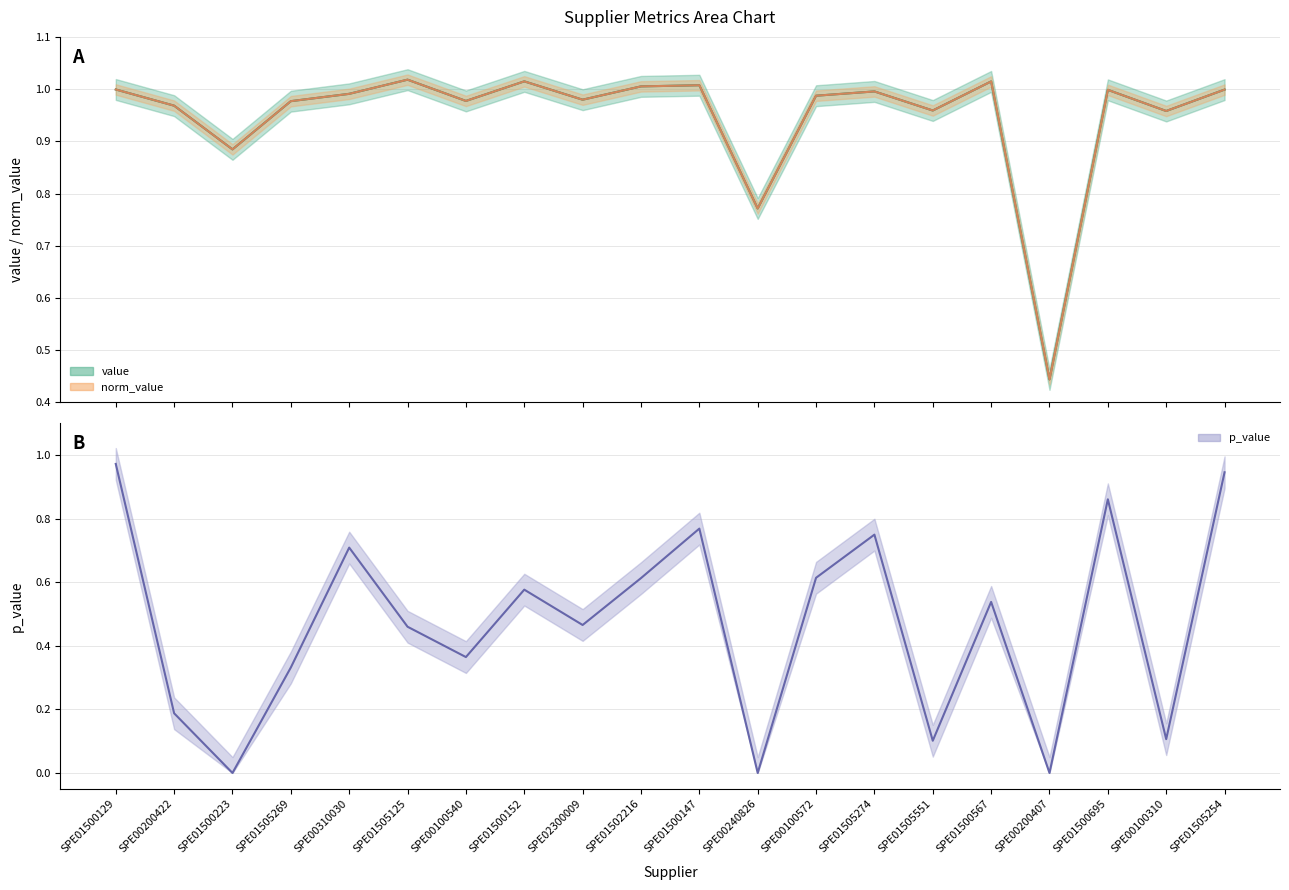

What is the difference between the maximum and minimum values in the p_value series?

1.0